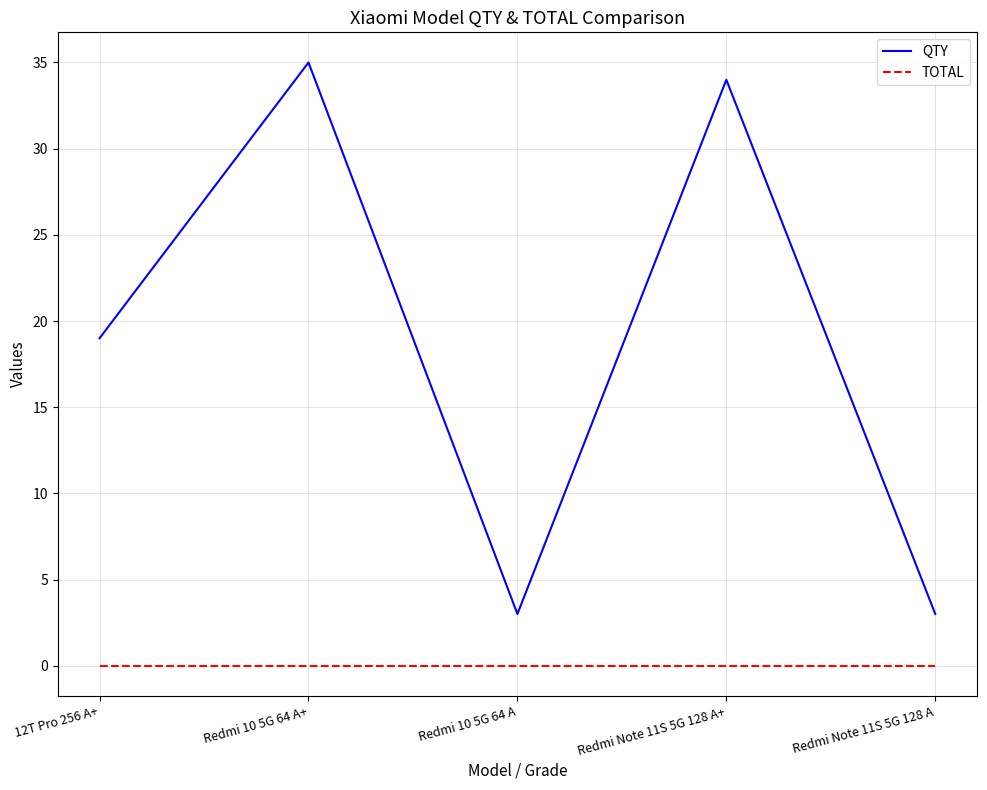

What are all the series names shown in the legend?

QTY, TOTAL